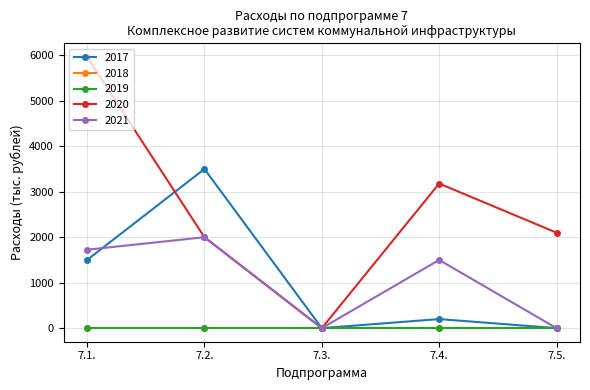

What is the label of the 3rd point from the right?

7.3.